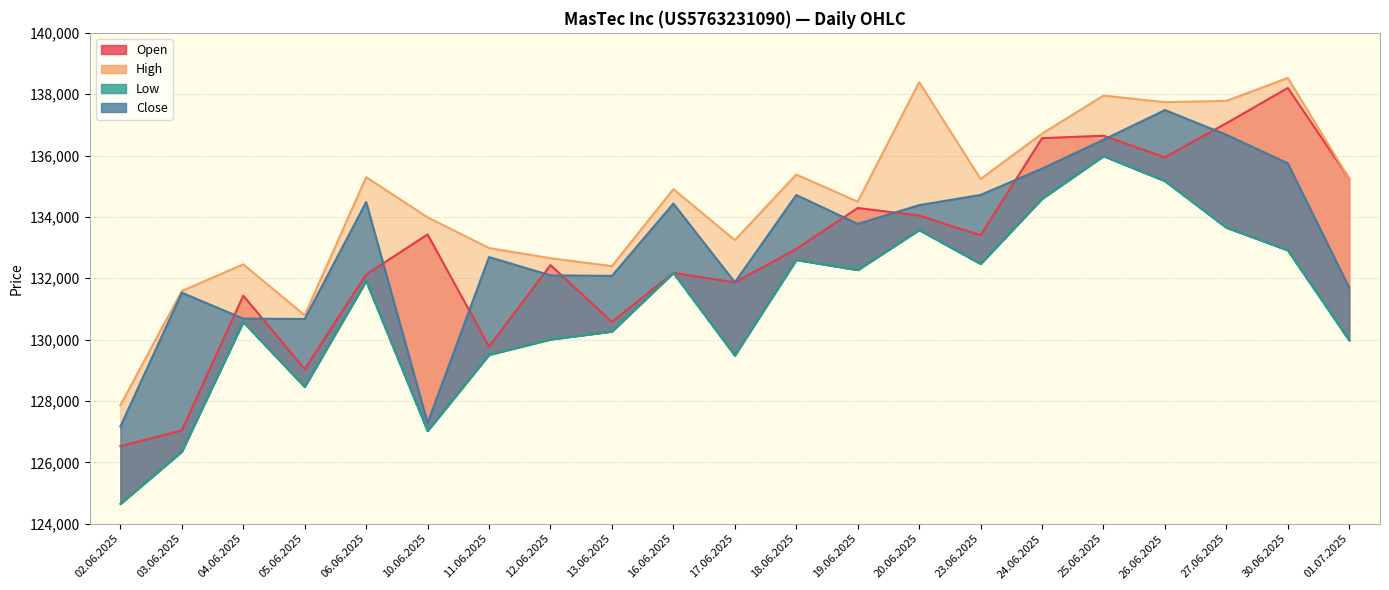

At 26.06.2025, list the series in order from smallest to largest.

Low, Open, Close, High